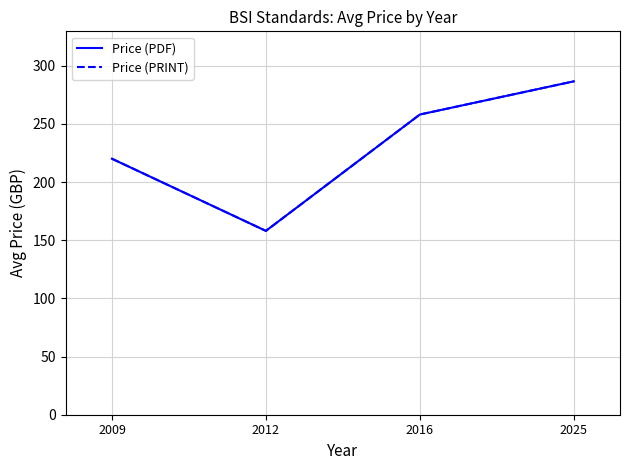

True or false: Price (PRINT) and Price (PDF) cross at least once.

False